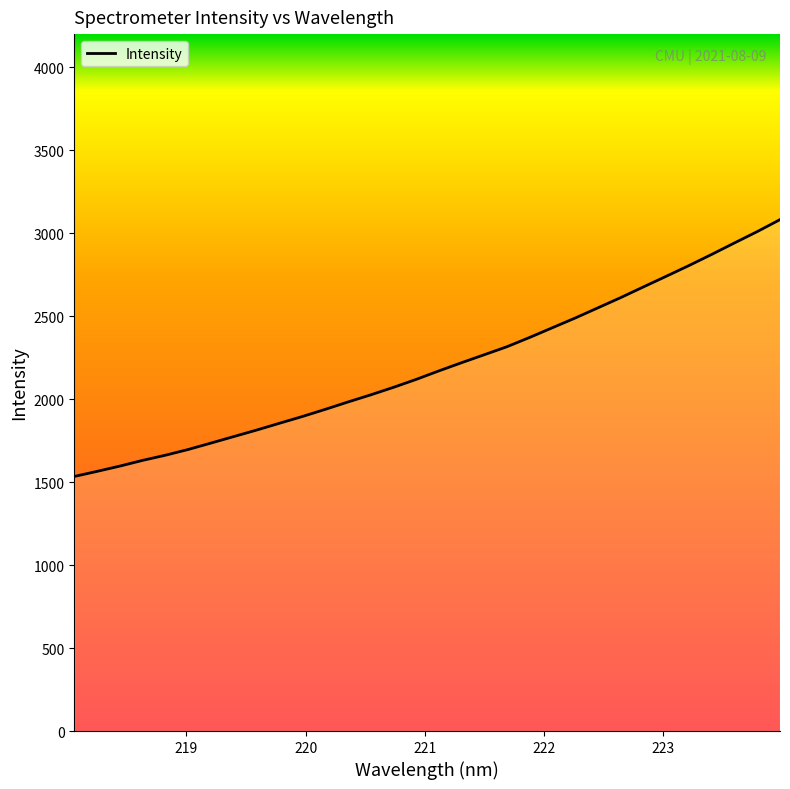

What is the greatest value displayed?

3082.0